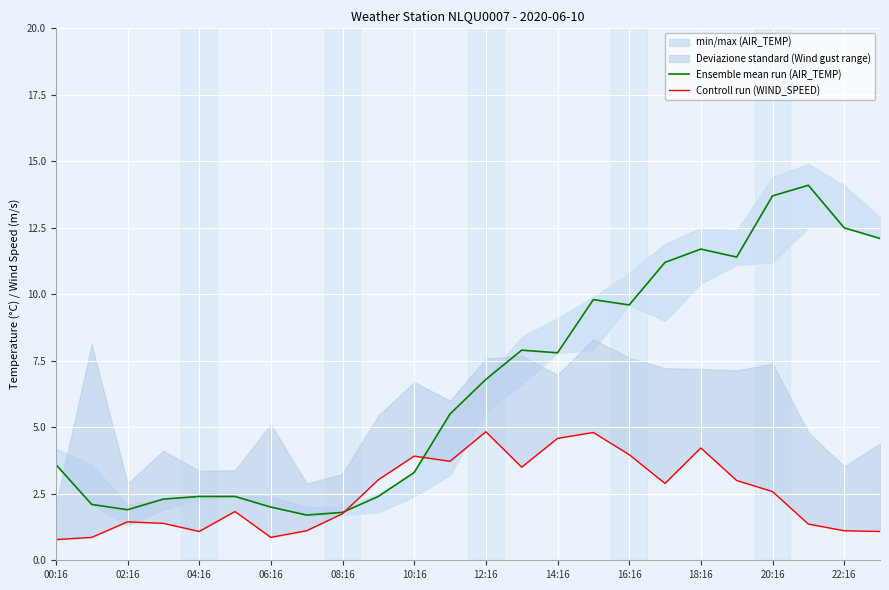

List the series in order of their peak value, lowest first.

Controll run (WIND_SPEED), Ensemble mean run (AIR_TEMP)